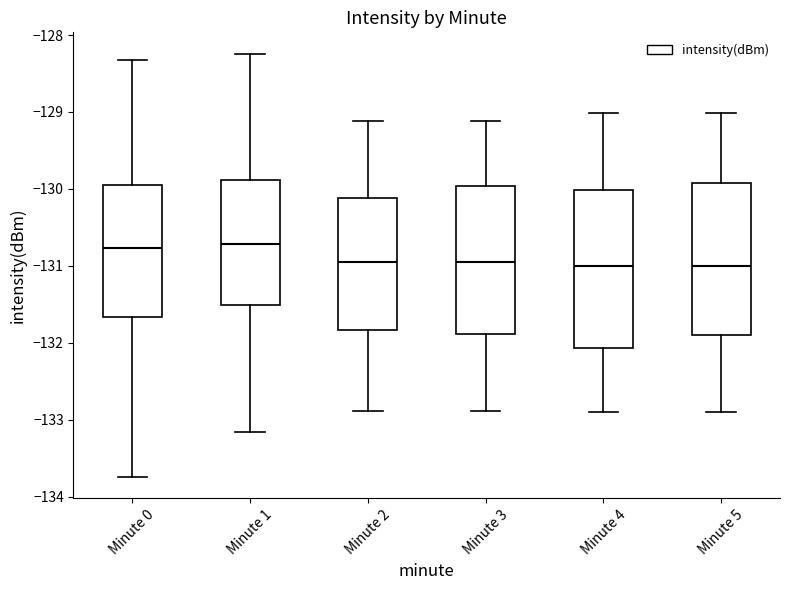

Where does the median line of the box for Minute 5 sit on the y-axis? The values are not printed on the chart, so give them approximately, as read against the axis.

-131.0